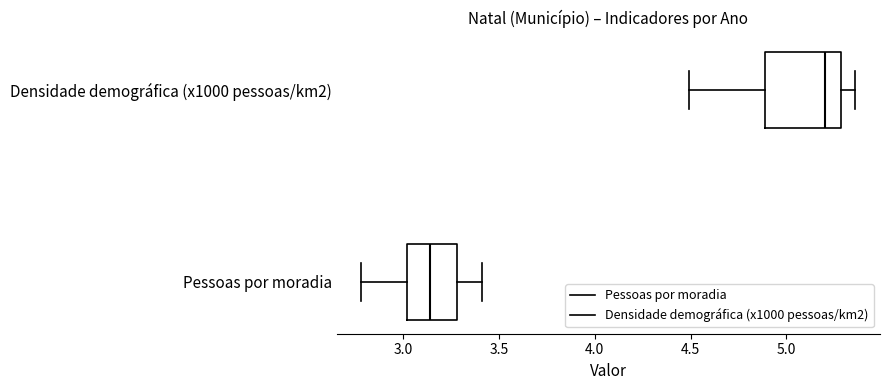

Reading bottom to top, read every box against the x-axis: the position of its median line, the range the box covers, and the ends of its whiskers. The values are not printed on the chart, so give them approximately, as read against the axis.

Pessoas por moradia: median 3.15, box 3.00 to 3.30, whiskers 2.80 to 3.40
Densidade demográfica (x1000 pessoas/km2): median 5.20, box 4.90 to 5.30, whiskers 4.50 to 5.35